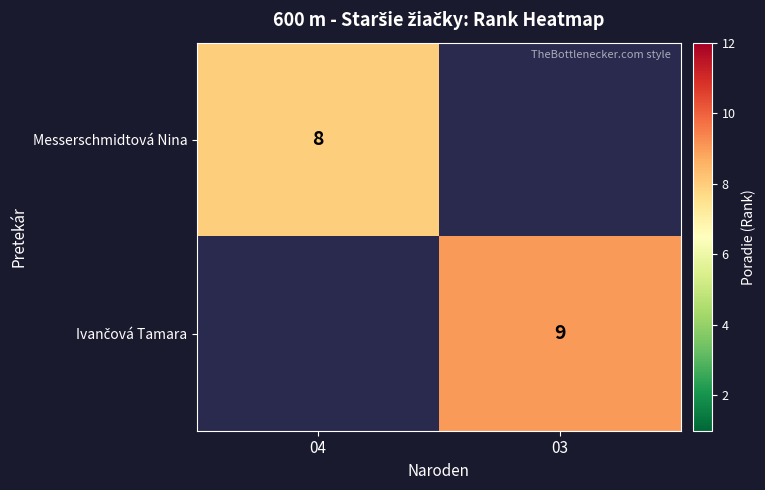

True or false: Messerschmidtová Nina has a value of 8 at 04.

True